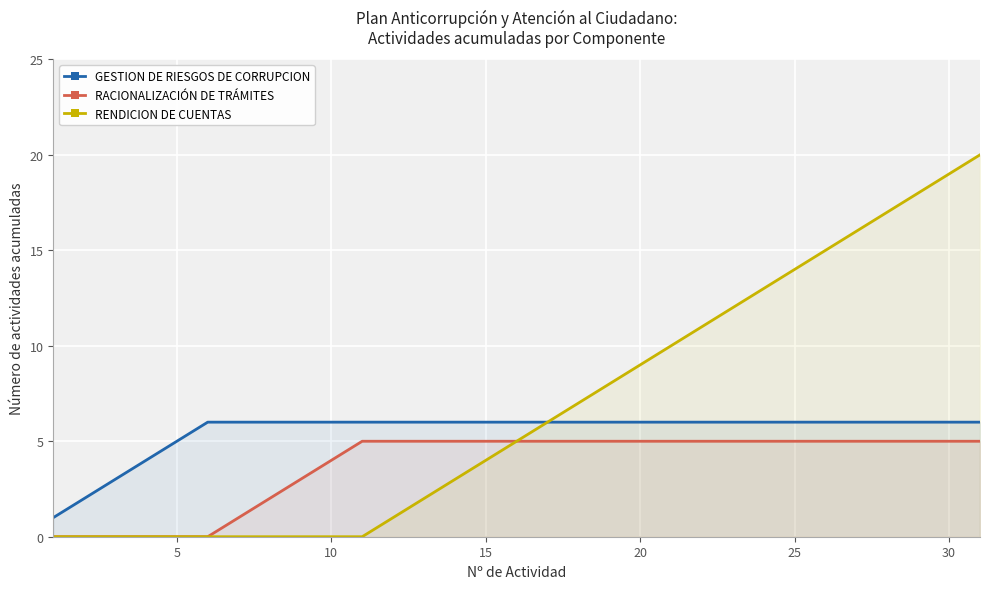

What are all the series names shown in the legend?

GESTION DE RIESGOS DE CORRUPCION, RACIONALIZACIÓN DE TRÁMITES, RENDICION DE CUENTAS